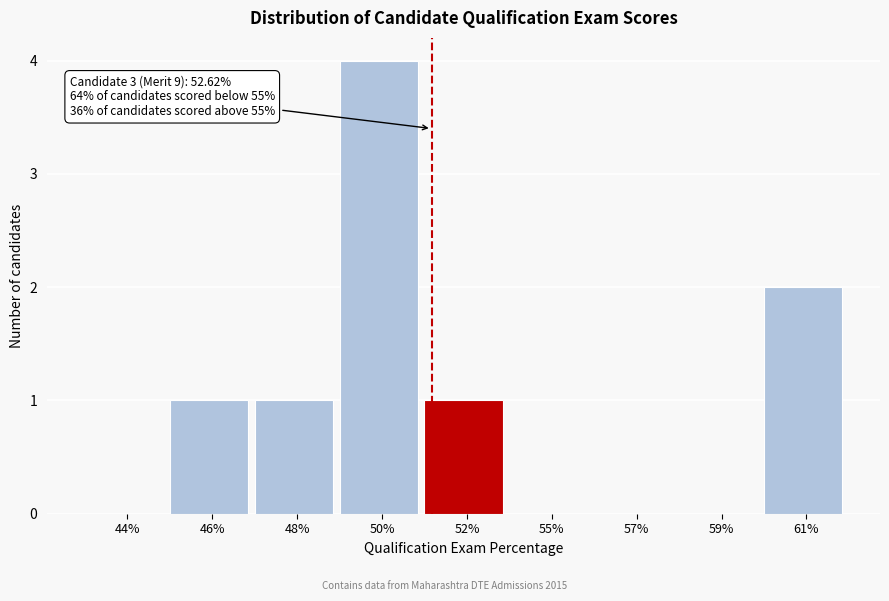

Reading left to right, extract all data points from this chart.

44%=0	46%=1	48%=1	50%=4	52%=1	55%=0	57%=0	59%=0	61%=2